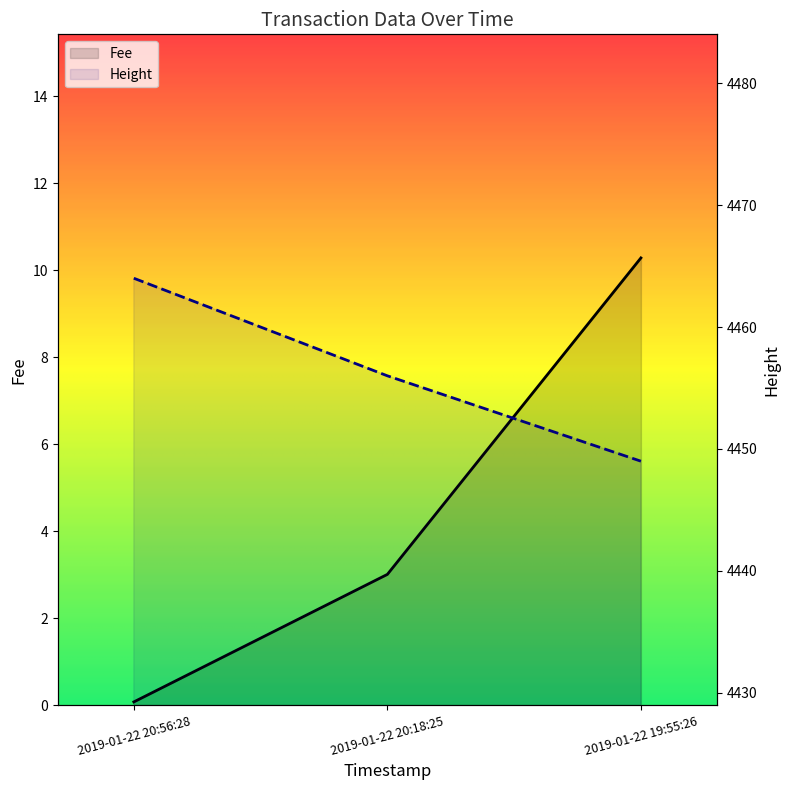

Which series has the widest spread of values?

Height